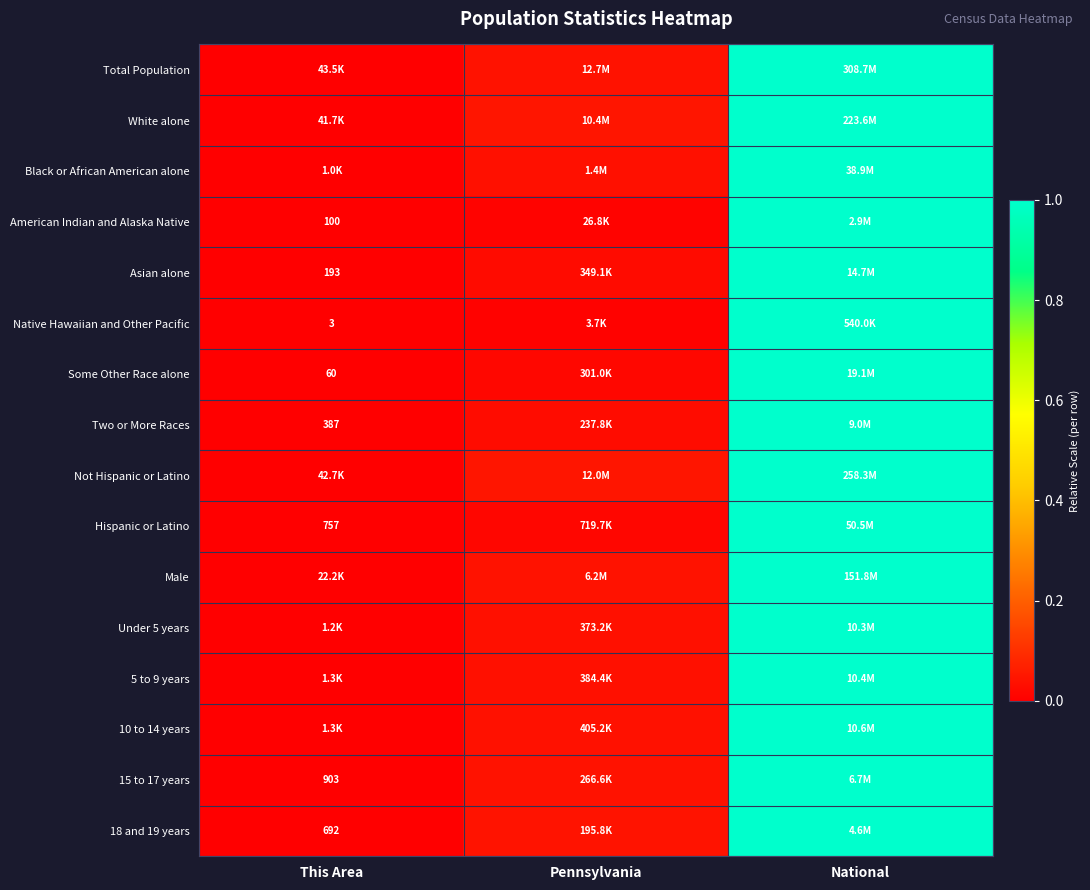

The 18 and 19 years series shows 0.0 at Pennsylvania. True or false?

False